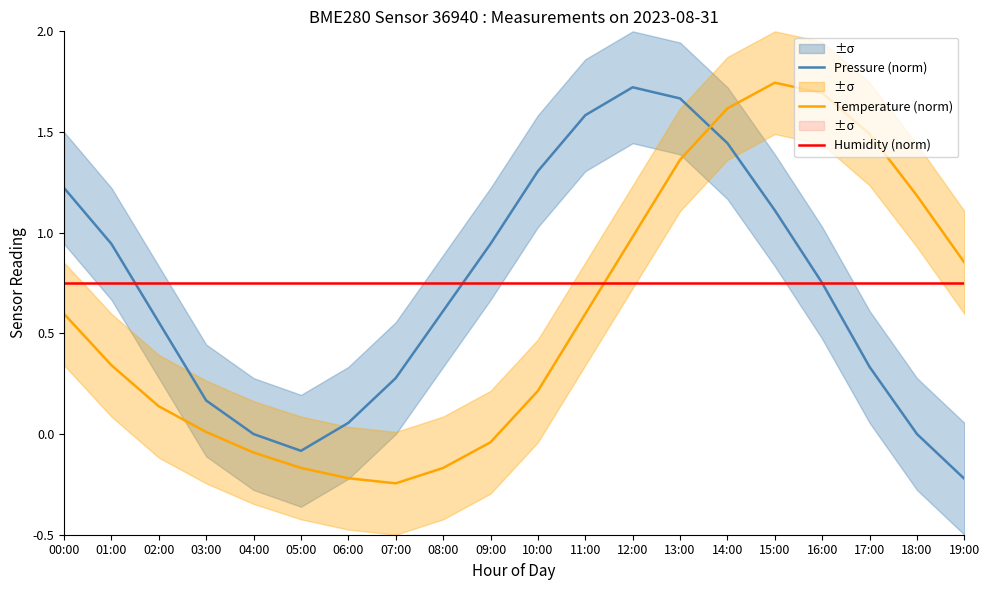

Rank the series at 15:00 from lowest to highest value.

Humidity (norm), Pressure (norm), Temperature (norm)